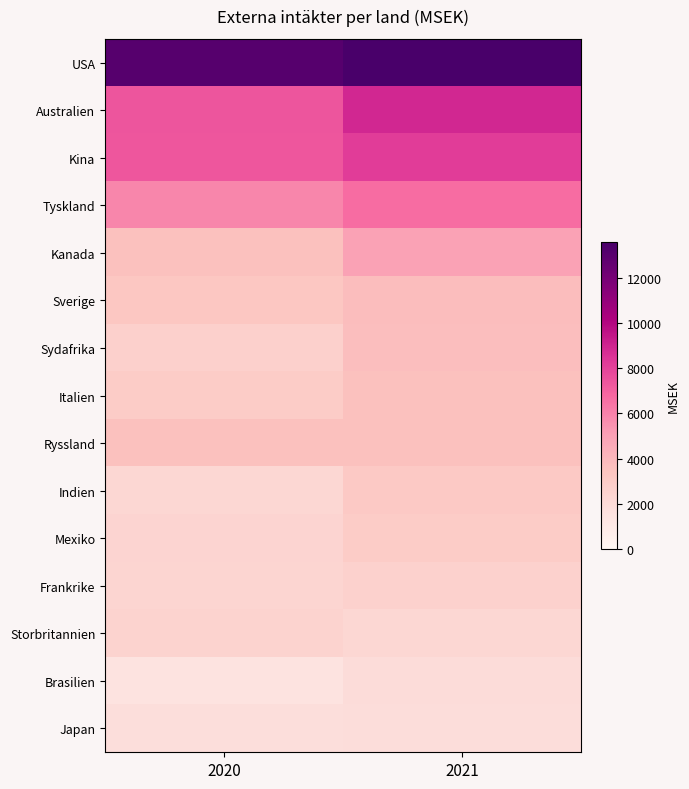

What is the spread (max minus min) of values at 2020?

11622